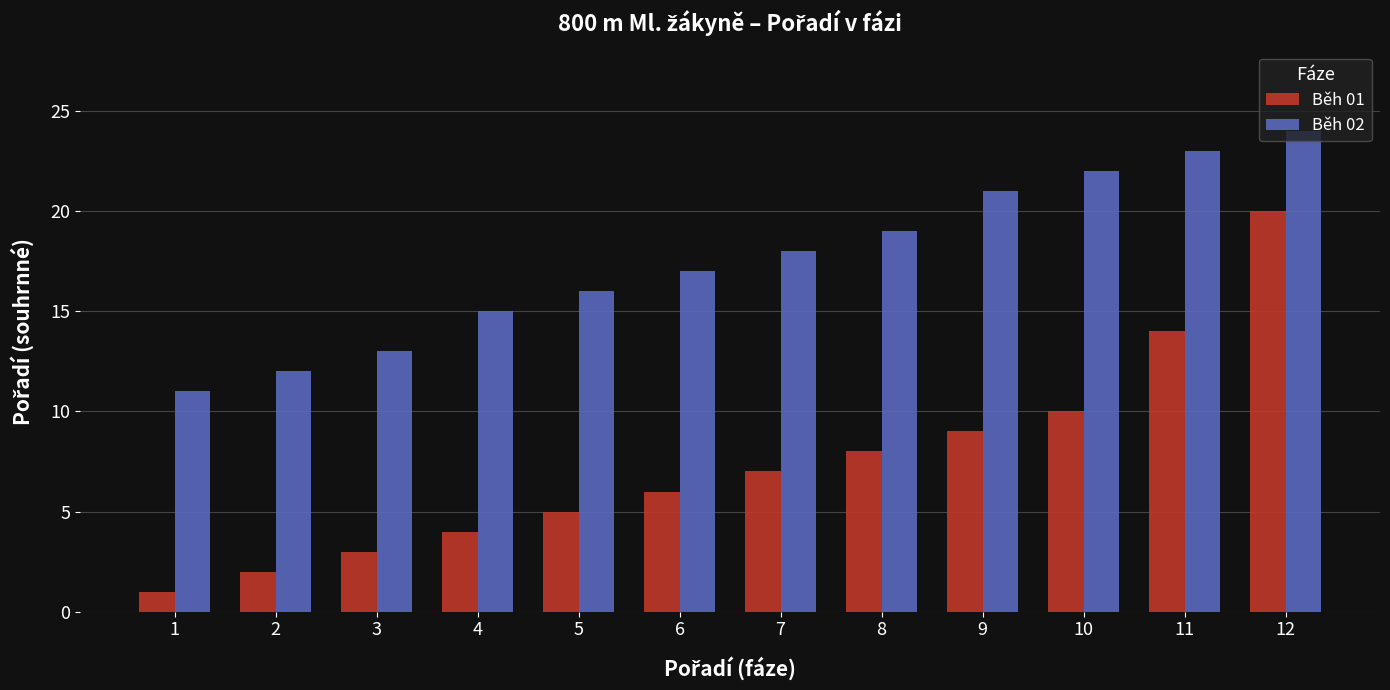

What is the sum of the Běh 01 values at 9 and 2?

11